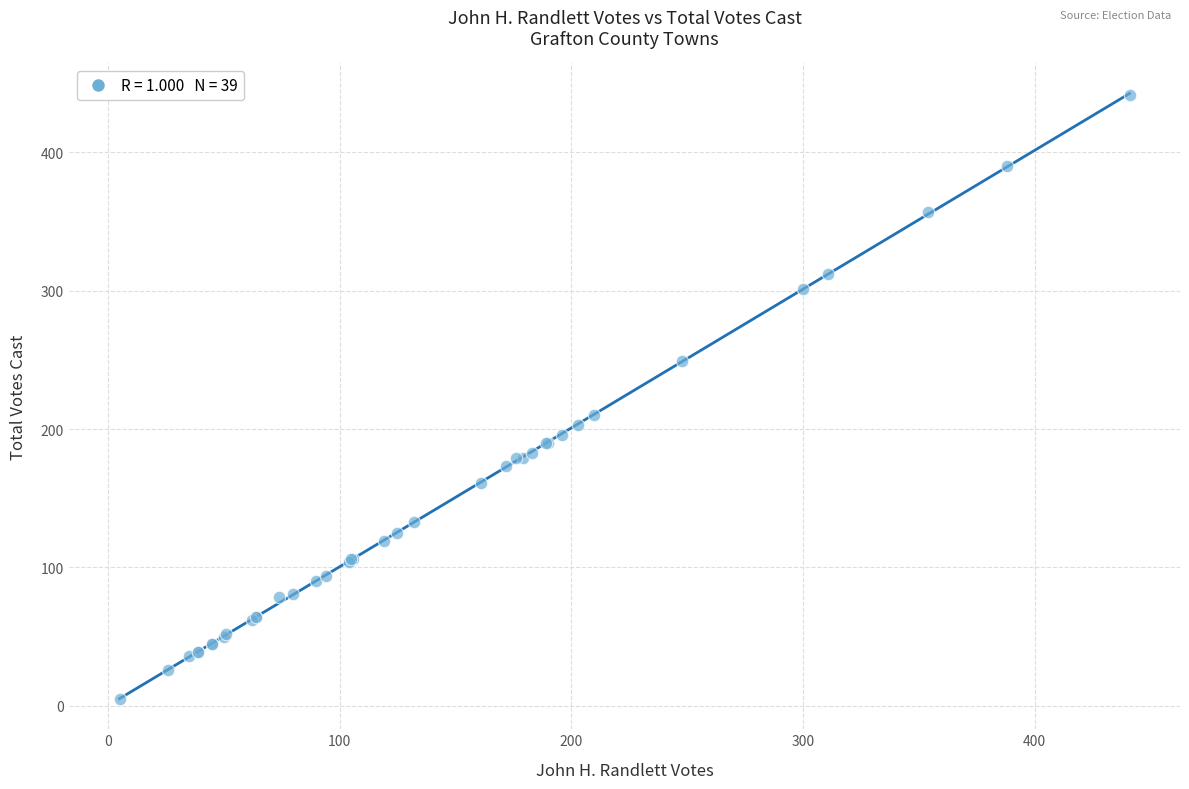

What Y value in the scatter plot is closest to 223?

210